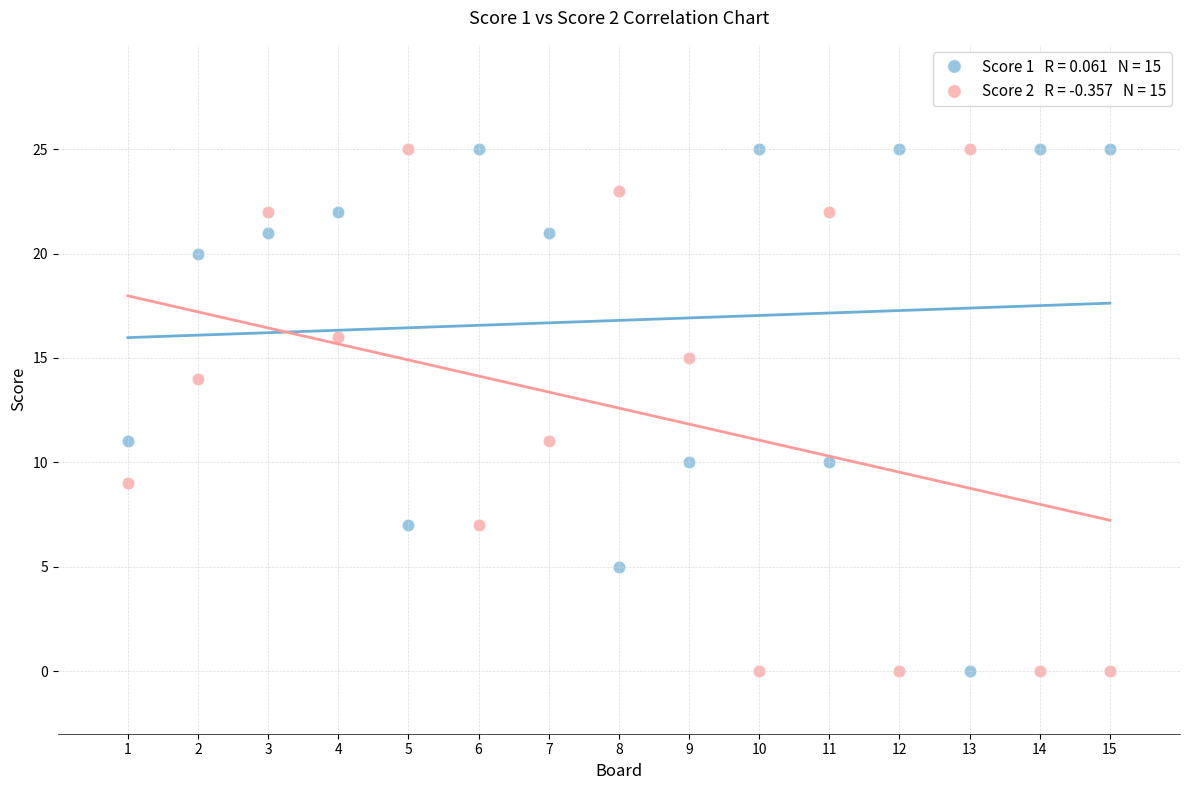

Across all data points, what is the range of Y values (max minus min)?

25